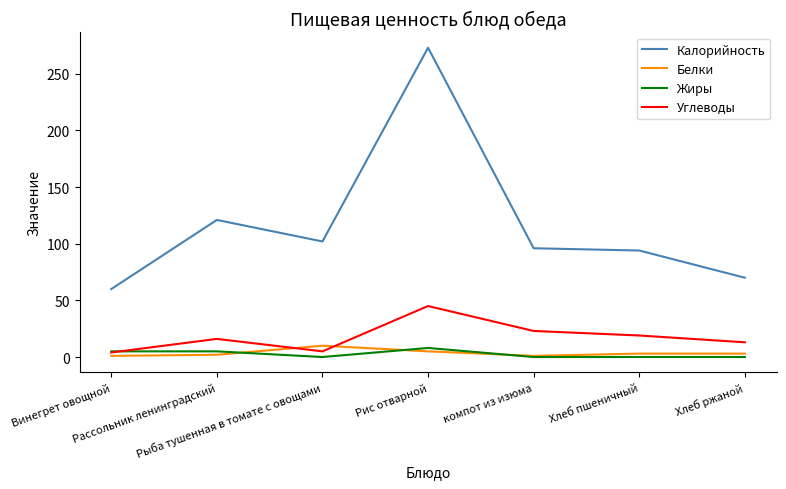

What is the greatest value displayed?

273